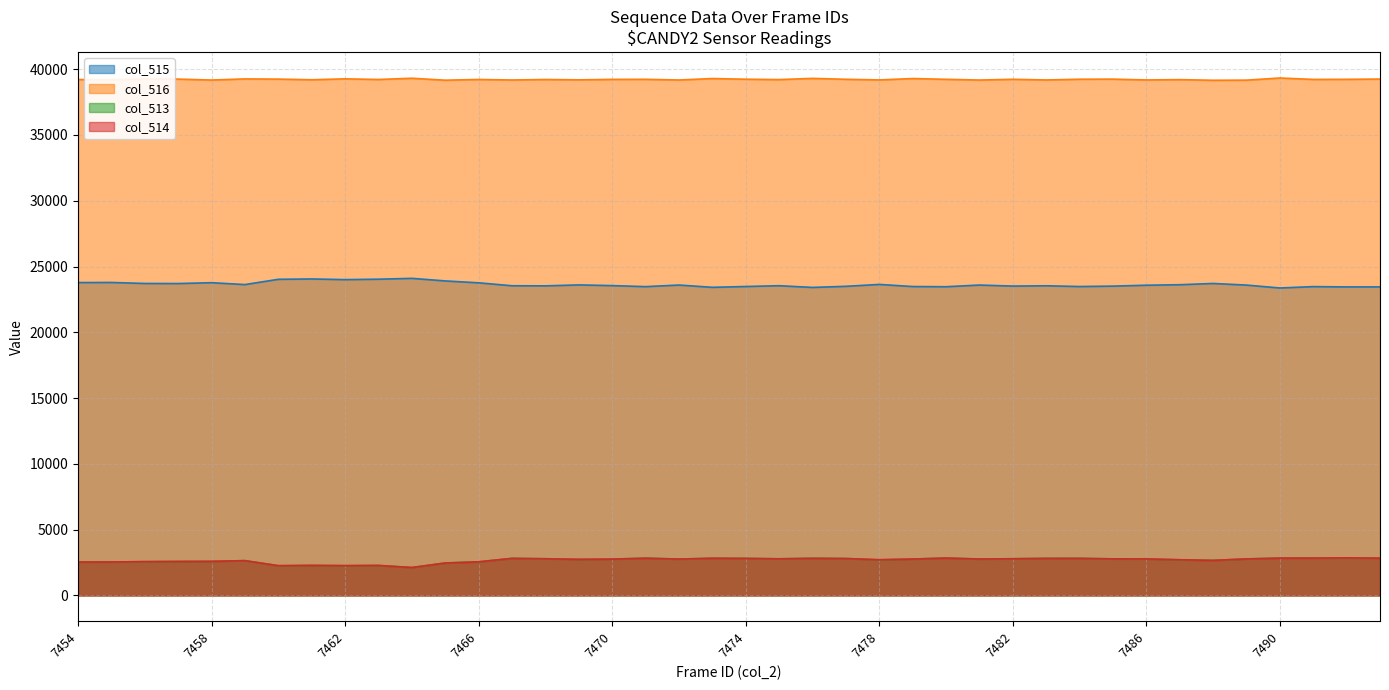

How many categories are shown in the chart?

40